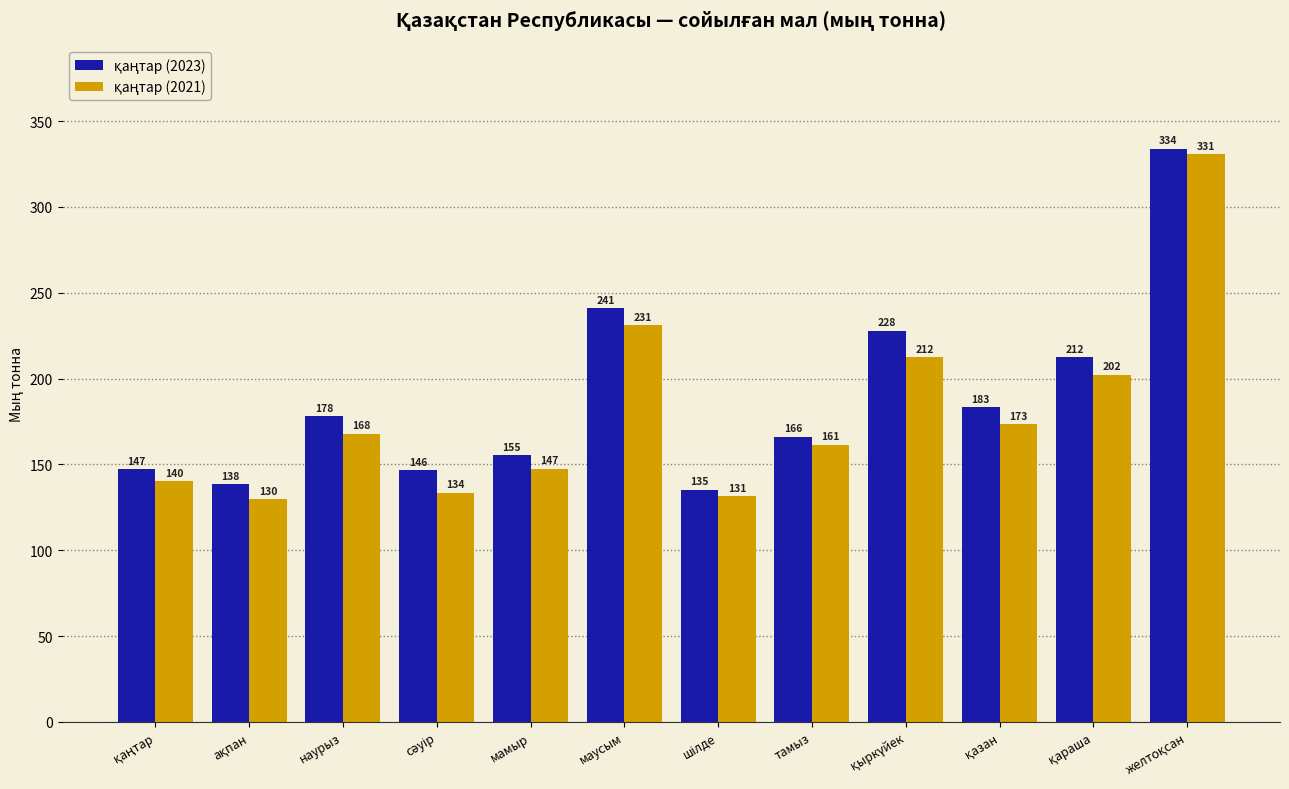

How many groups of bars are there?

12